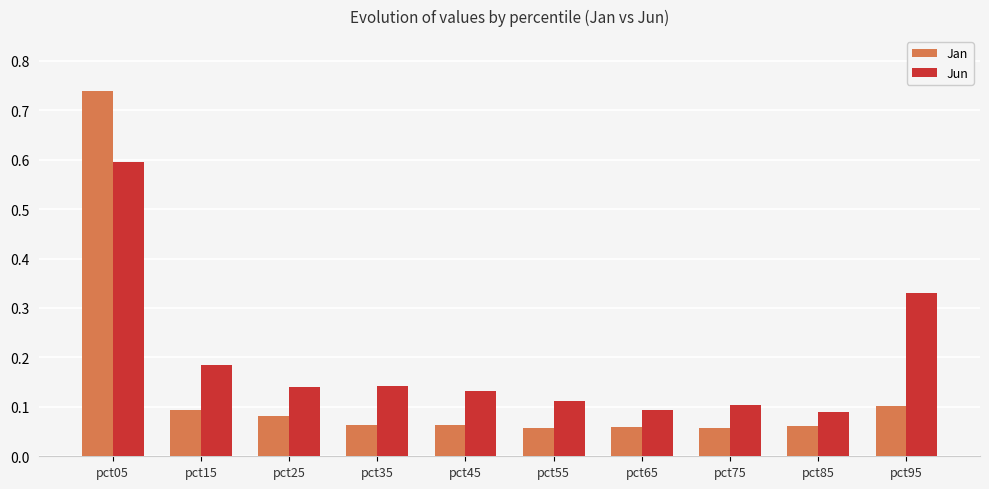

How many groups of bars are there?

10